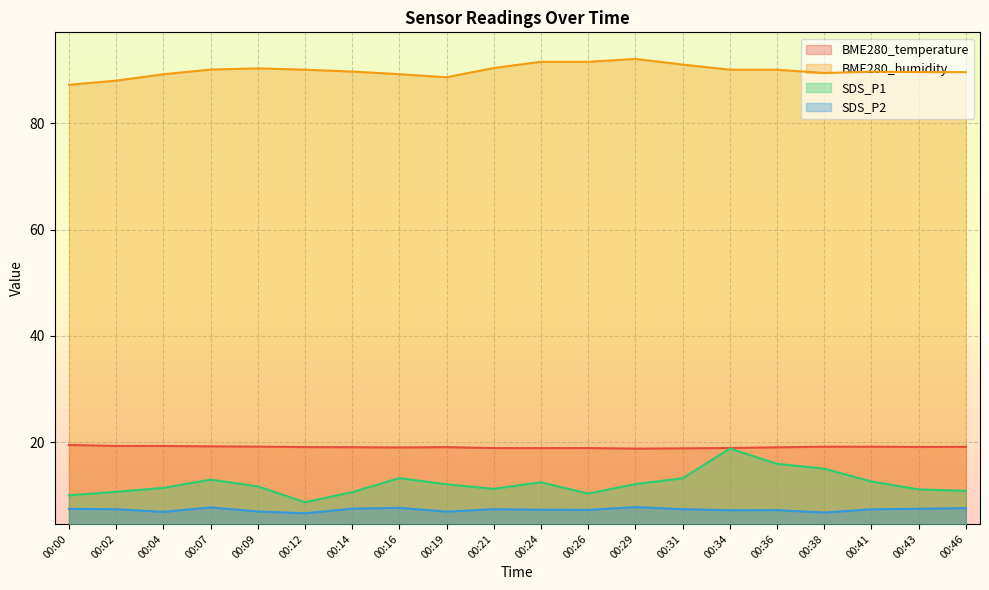

List the labels in order of BME280_temperature value, smallest first.

00:29, 00:31, 00:24, 00:21, 00:26, 00:34, 00:16, 00:36, 00:14, 00:19, 00:12, 00:43, 00:46, 00:38, 00:41, 00:09, 00:07, 00:04, 00:02, 00:00